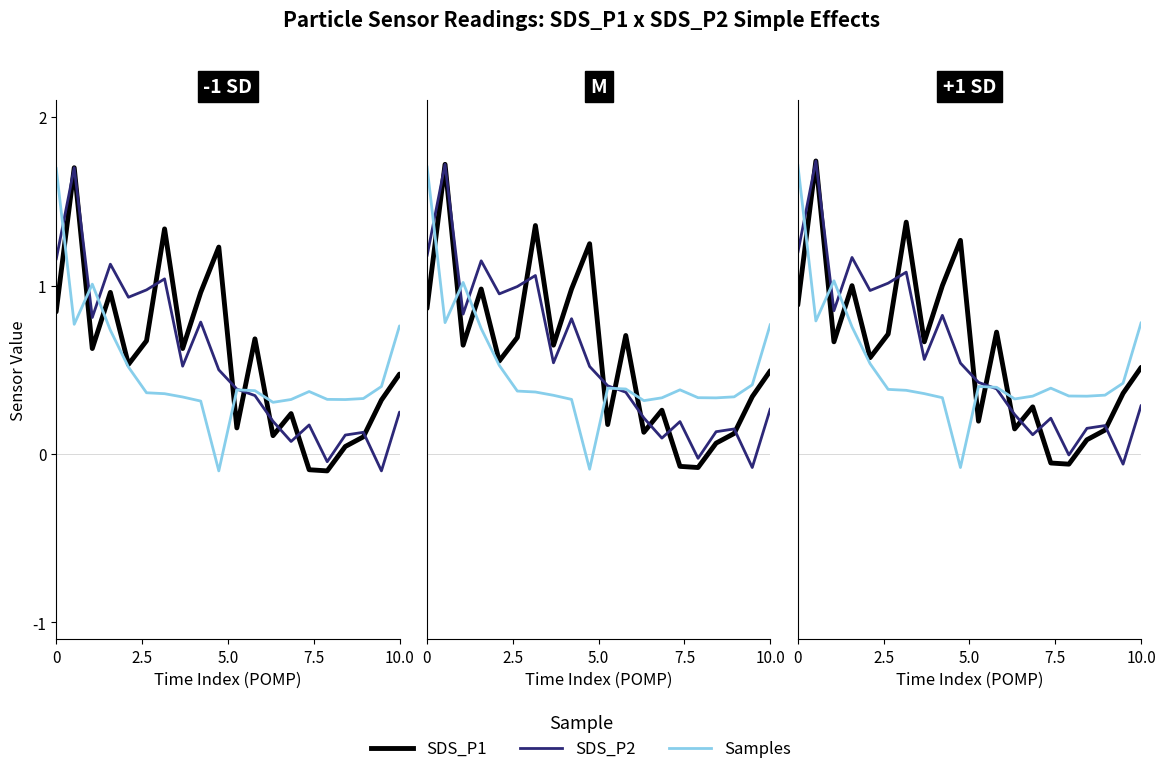

In SDS_P2, how many points are lower than both neighbors (excluding endpoints)?

6